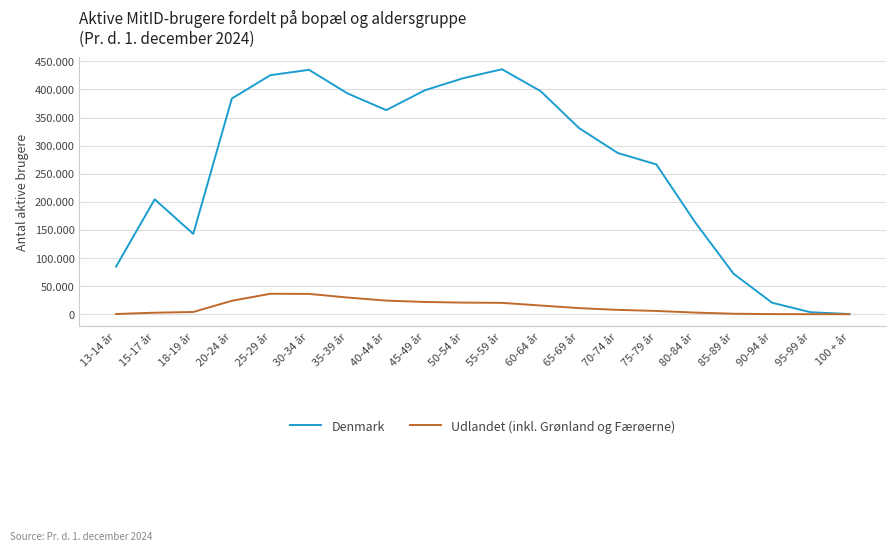

True or false: Denmark and Udlandet (inkl. Grønland og Færøerne) cross at least once.

False